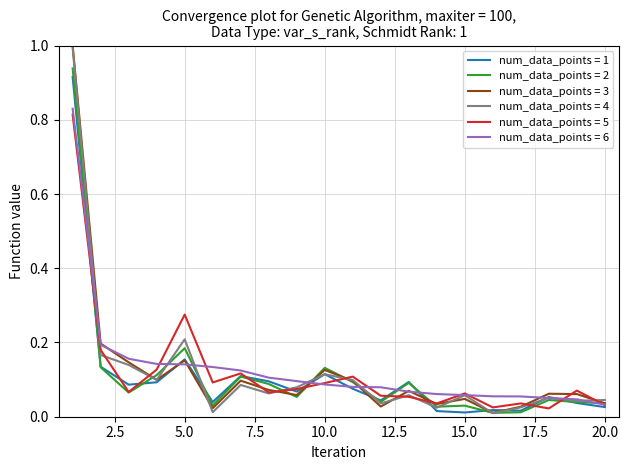

At how many categories does at least one series exceed 0?

20